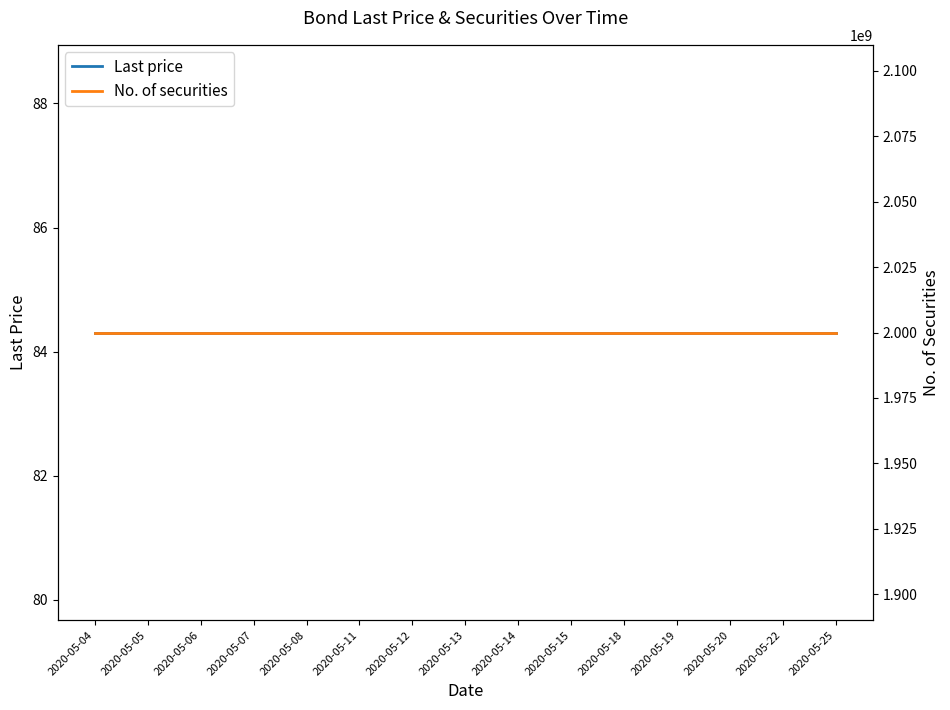

What is the value of the Last price point at the 6th from the left?

84.3